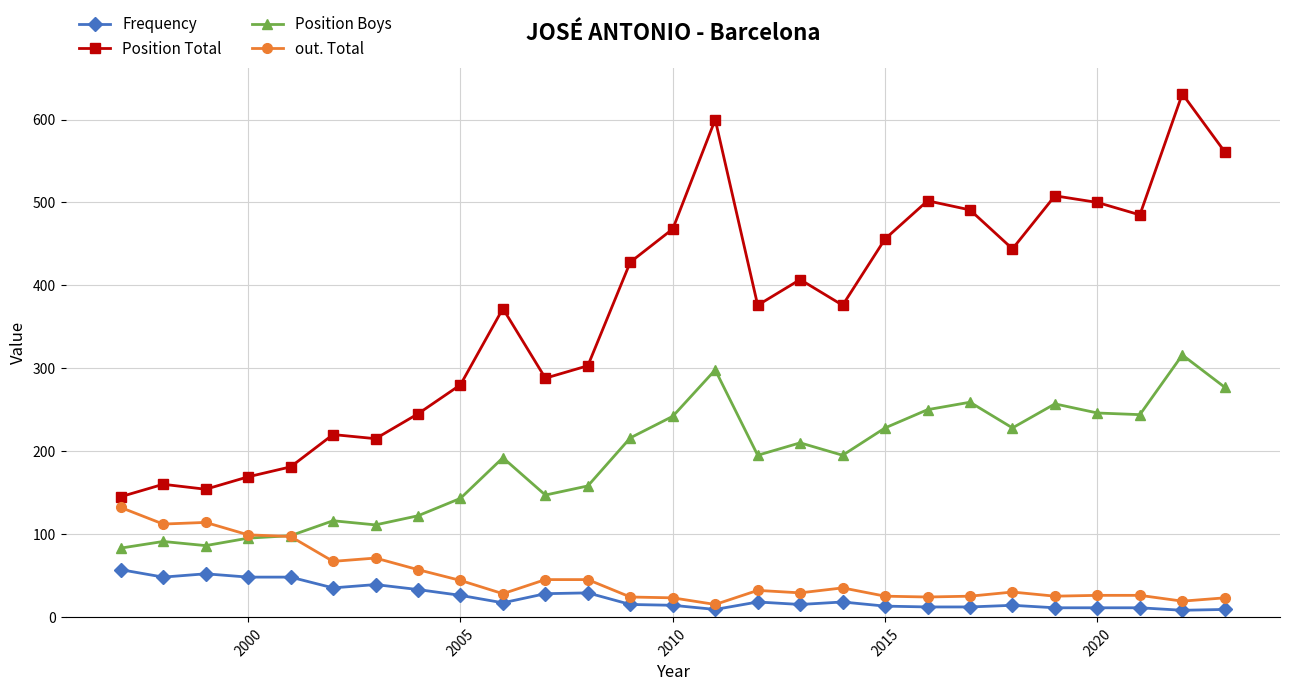

Which series has the largest total across all categories?

Position Total